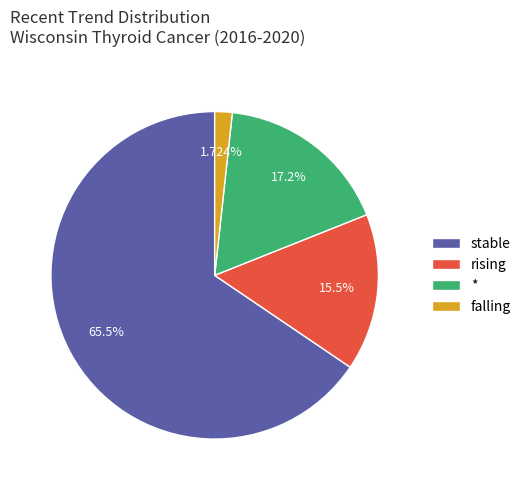

What percentage is NOT represented by falling?

98.3%